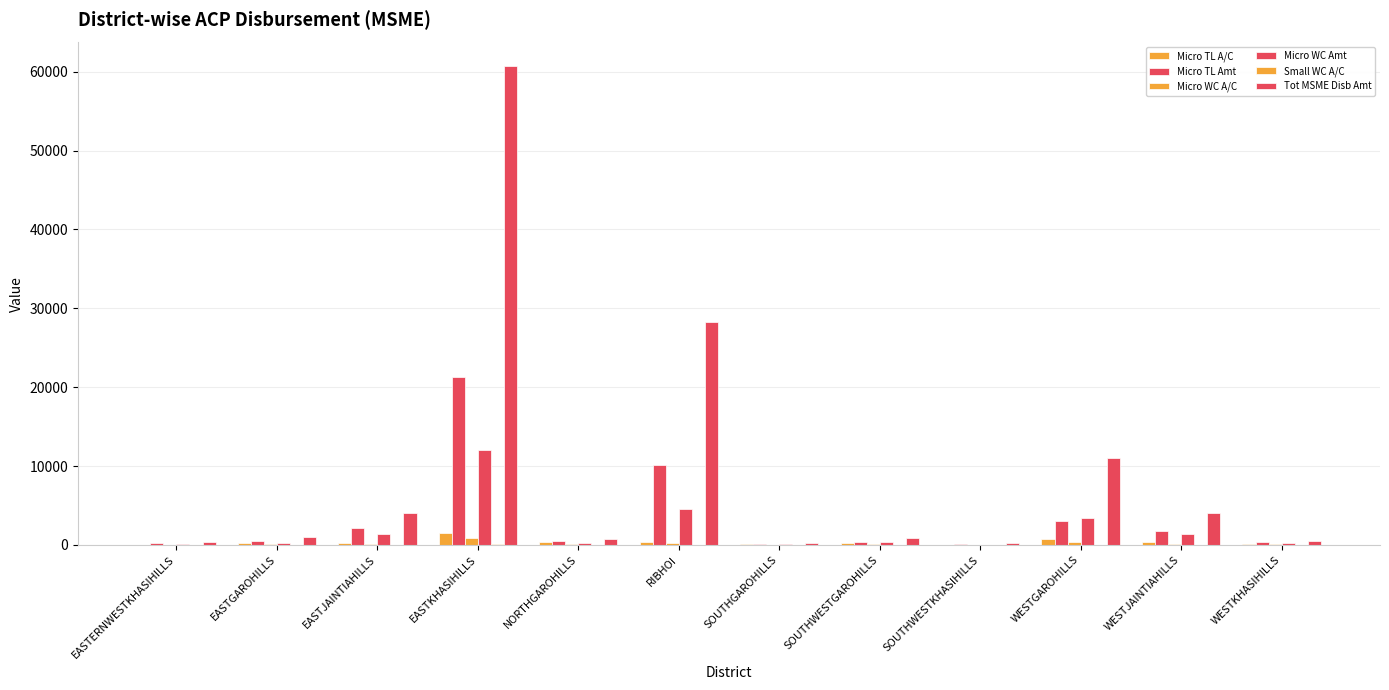

What is the sum of the Micro WC Amt values at RIBHOI and EASTJAINTIAHILLS?

5858.8